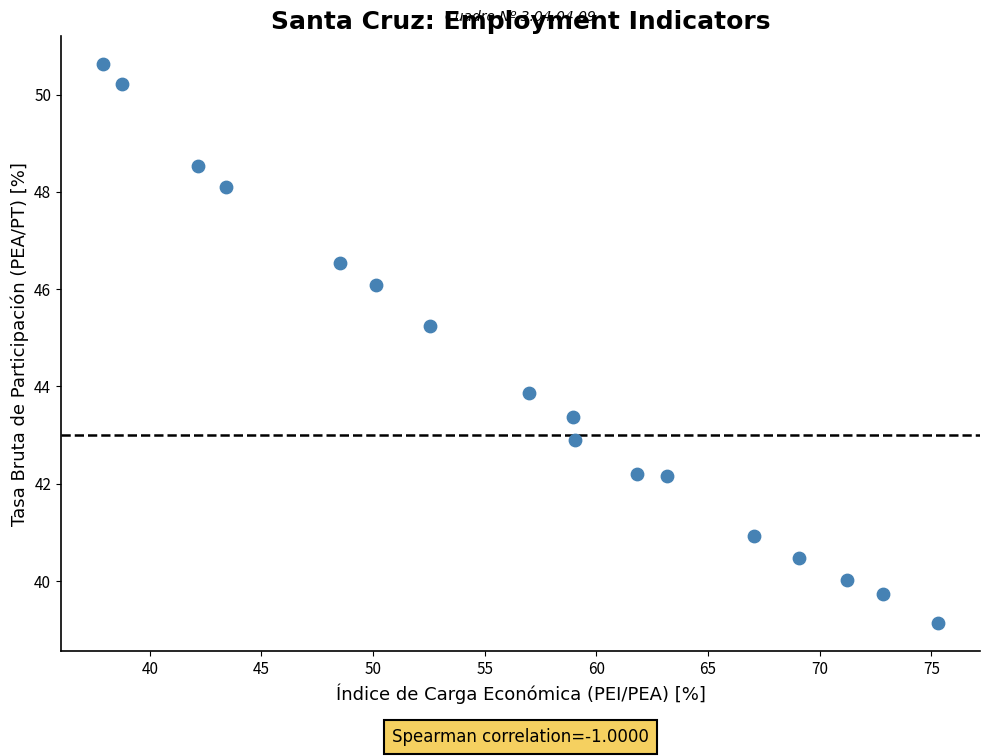

What Y value in the scatter plot is closest to 44?

43.9